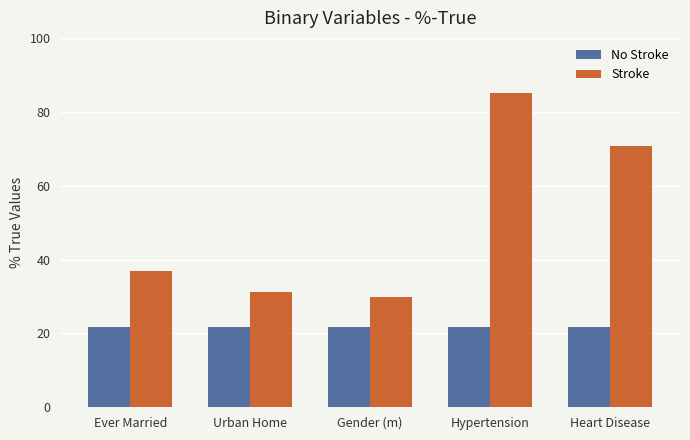

What is the difference between the Stroke values at Hypertension and Heart Disease?

14.2